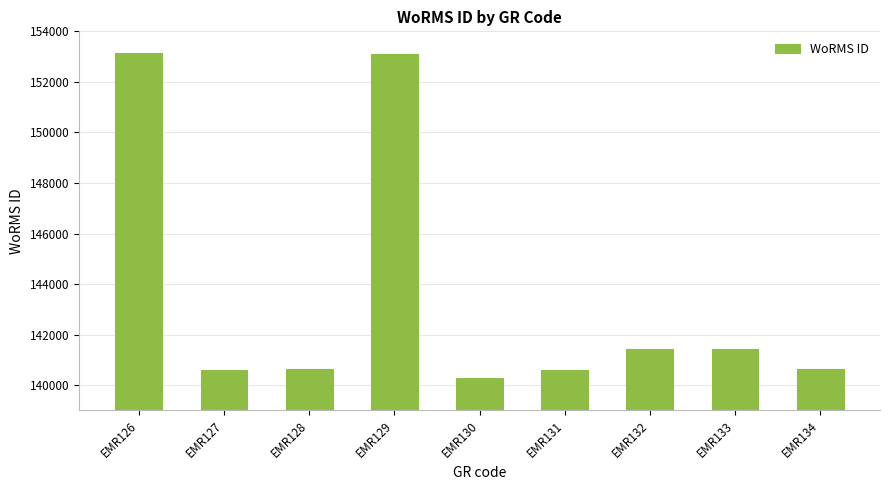

How many data points does each series have?

9